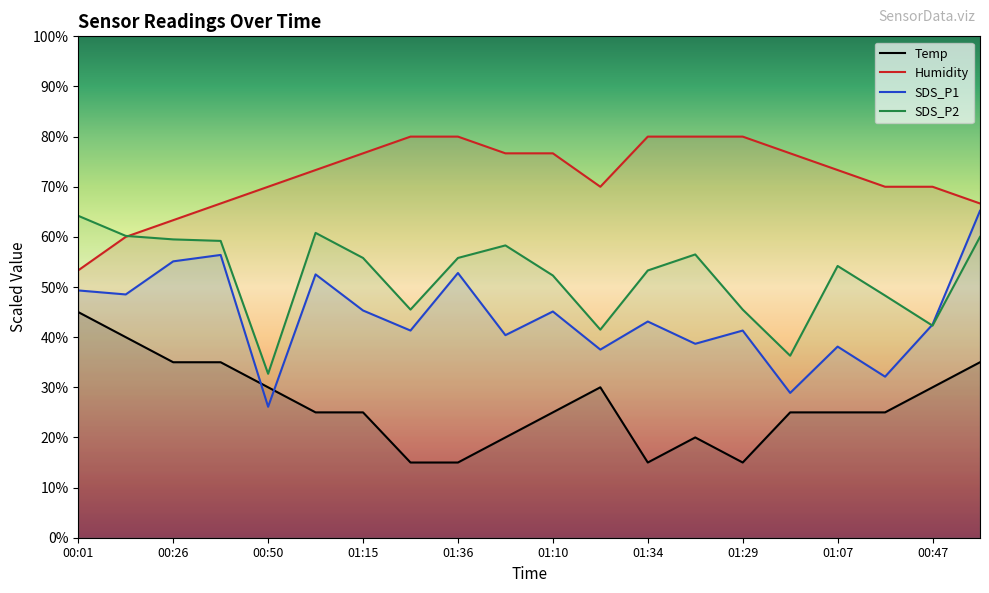

The value of Temp at 01:34 is 15.0. True or false?

True